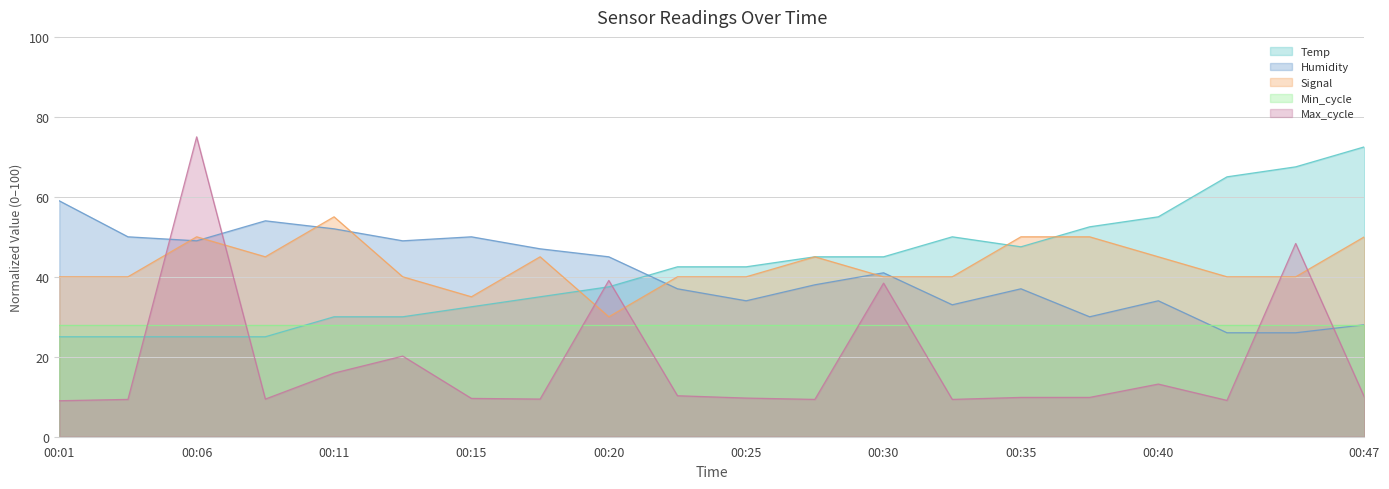

Does the chart display data point markers on the line(s)?

No